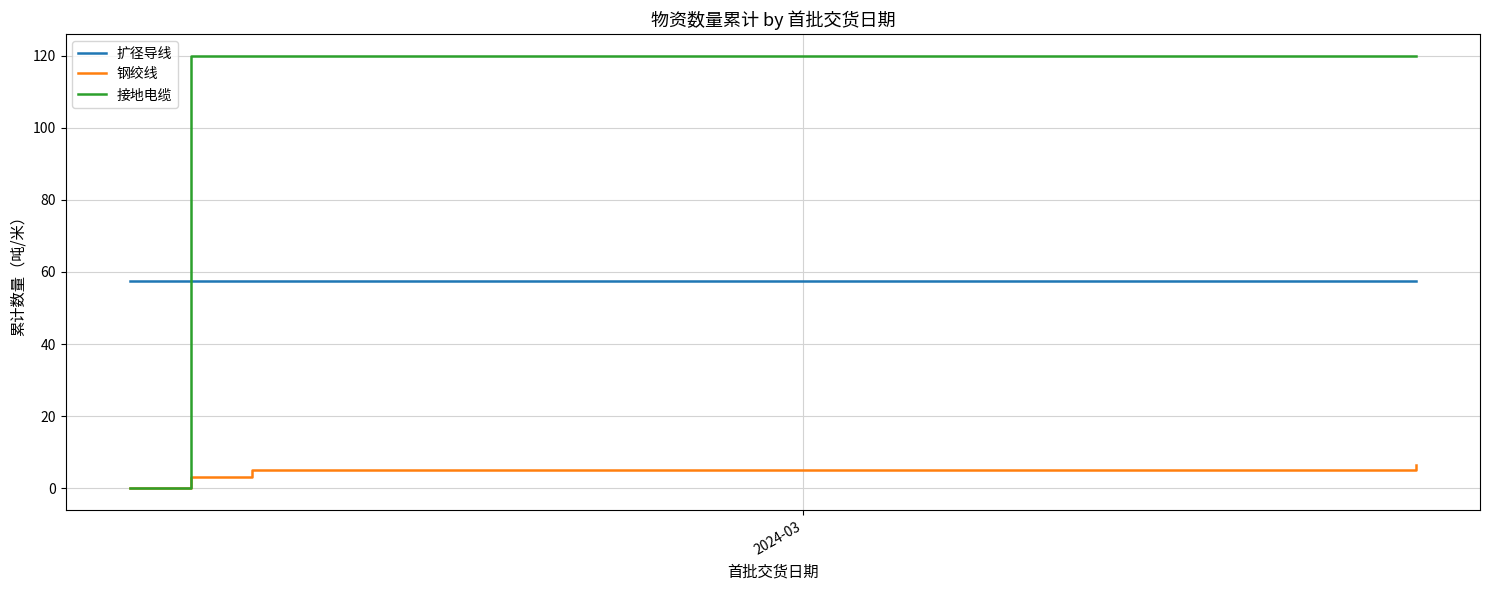

True or false: 扩径导线 and 钢绞线 intersect in this chart.

False